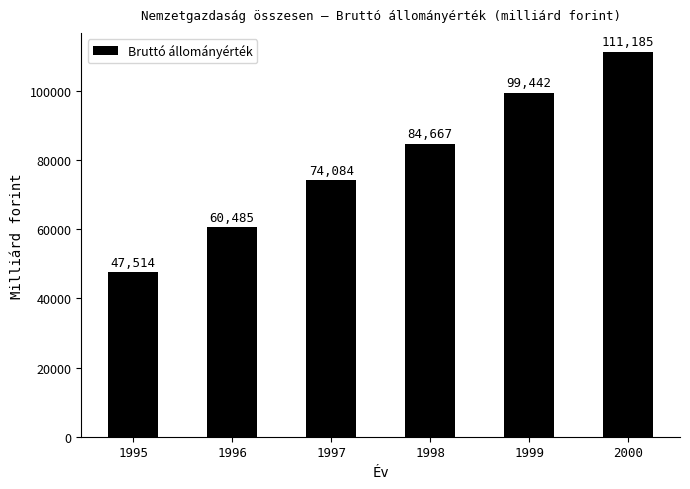

The chart shows a value of 130151 at 1997. True or false?

False